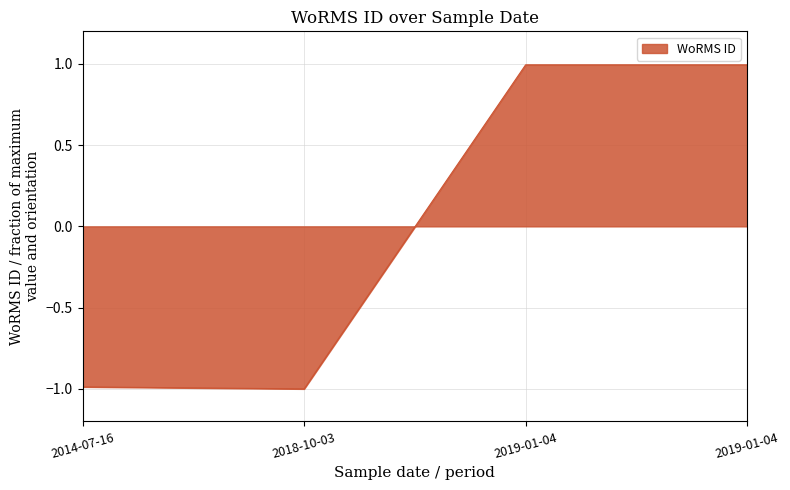

How many values are above zero?

2